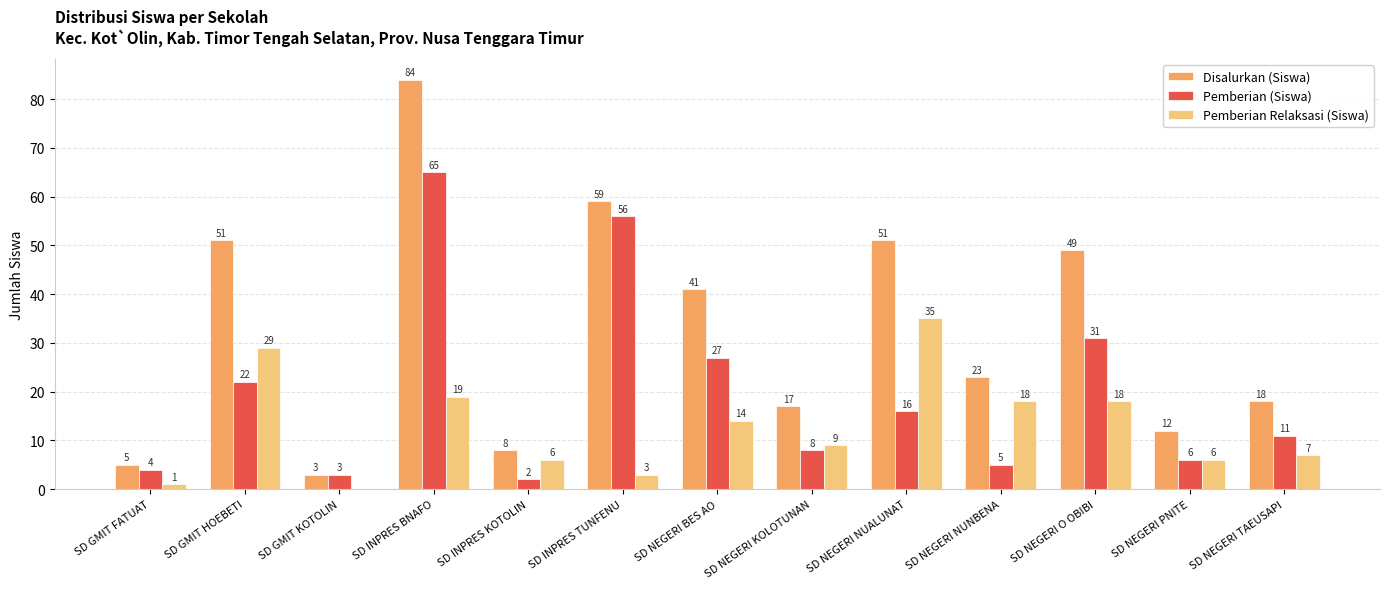

The Pemberian (Siswa) series shows 8 at SD NEGERI KOLOTUNAN. True or false?

True